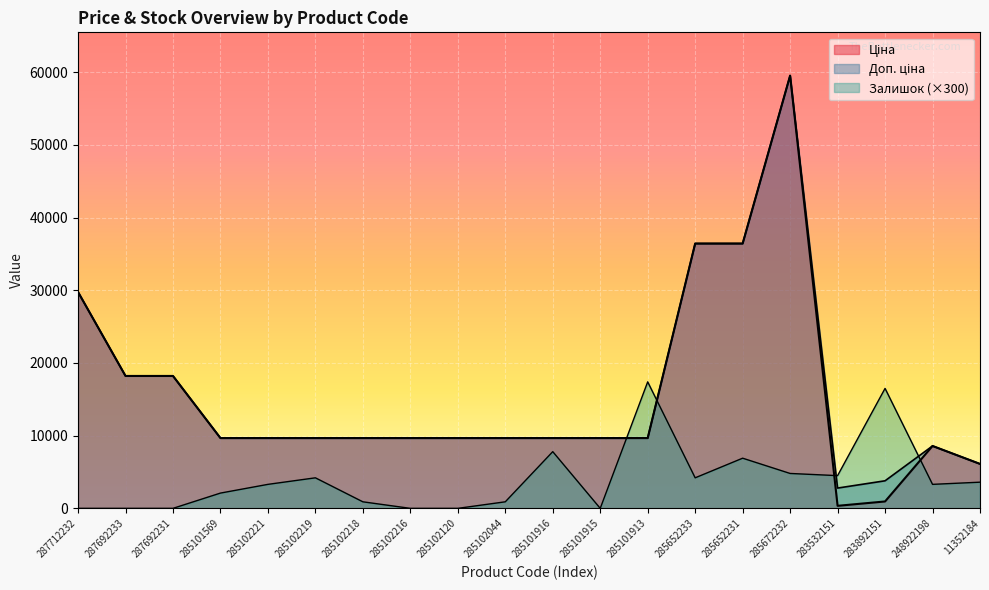

Which series has the widest spread of values?

Ціна